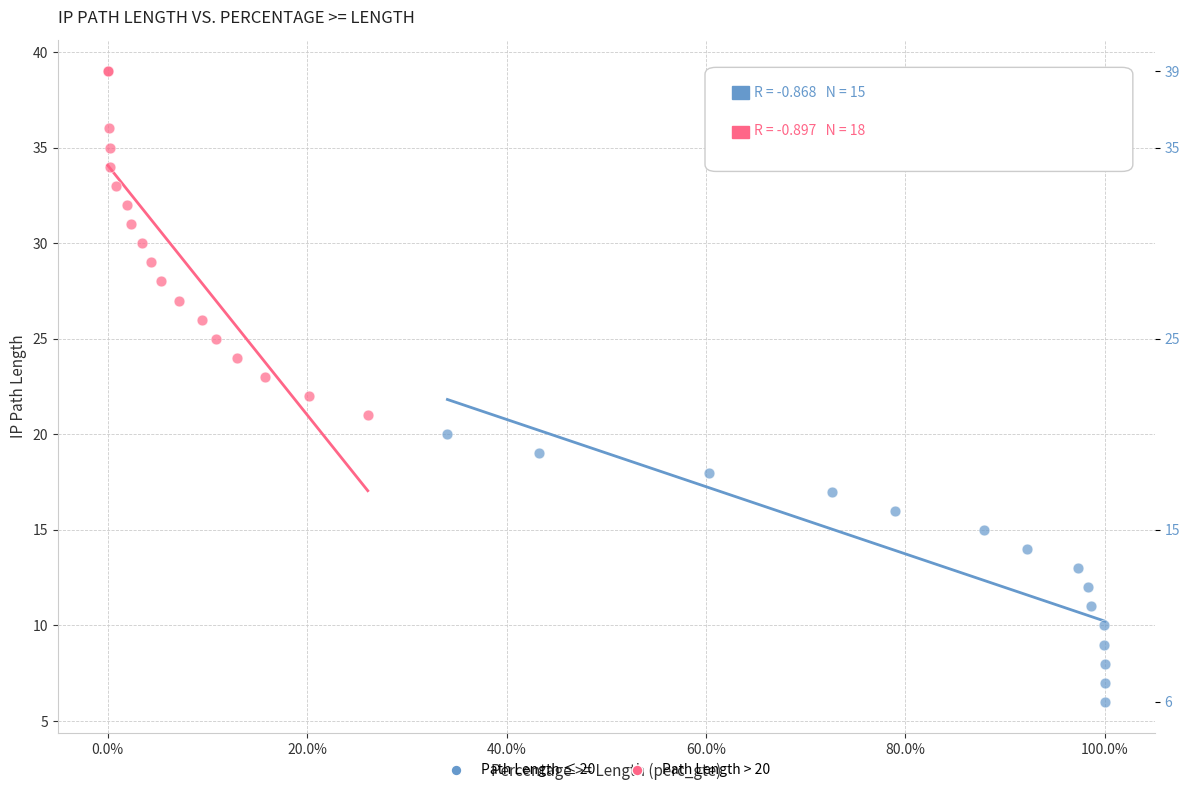

Which series reaches the minimum Y coordinate?

Path Length ≤ 20